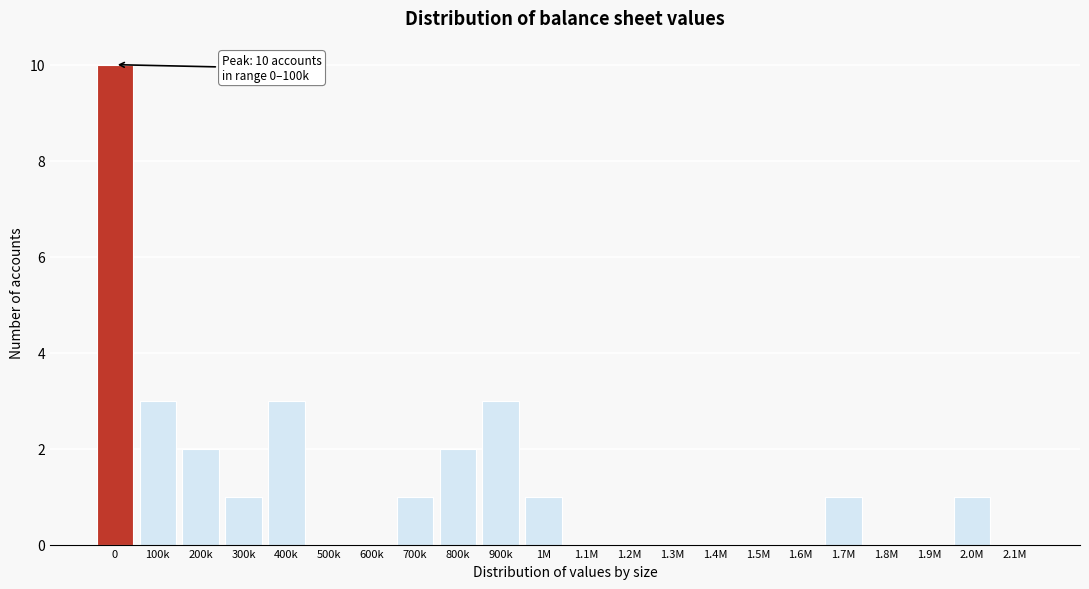

Reading right to left, extract all data points from this chart.

2.1M=0	2.0M=1	1.9M=0	1.8M=0	1.7M=1	1.6M=0	1.5M=0	1.4M=0	1.3M=0	1.2M=0	1.1M=0	1M=1	900k=3	800k=2	700k=1	600k=0	500k=0	400k=3	300k=1	200k=2	100k=3	0=10